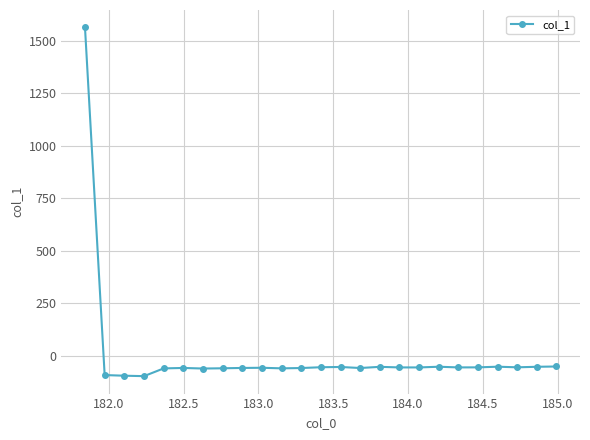

What is the greatest value displayed?

1562.6